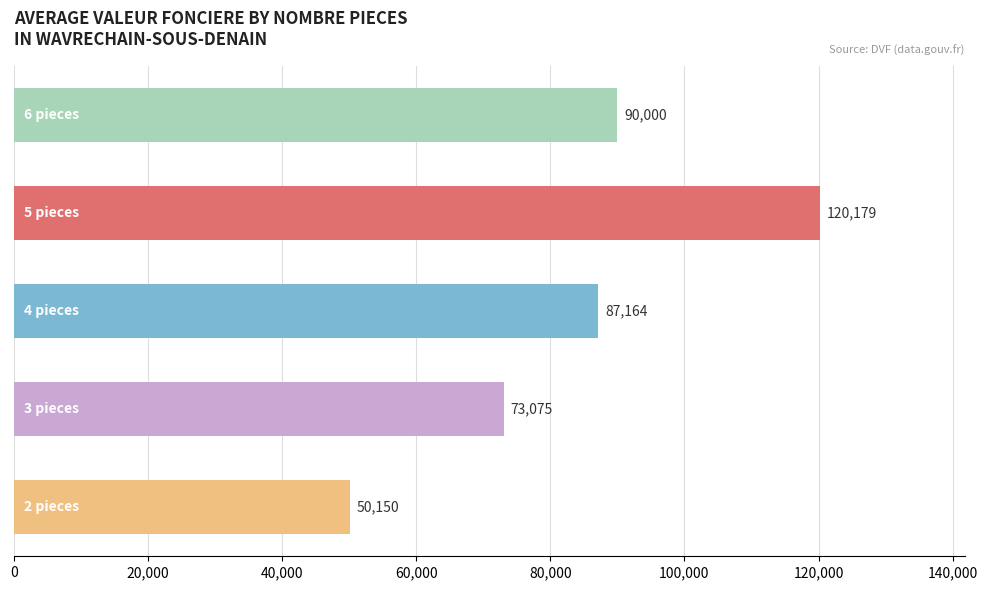

What is the greatest value displayed?

120178.6